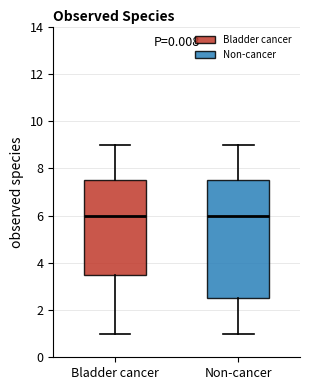

Reading left to right, transcribe this box plot: for each box, give where its median line is, the range the box spans, and where its two whiskers end, as read against the y-axis. The values are not printed on the chart, so give them approximately, as read against the axis.

Bladder cancer: median 6.0, box 3.6 to 7.6, whiskers 1.0 to 9.0
Non-cancer: median 6.0, box 2.6 to 7.6, whiskers 1.0 to 9.0